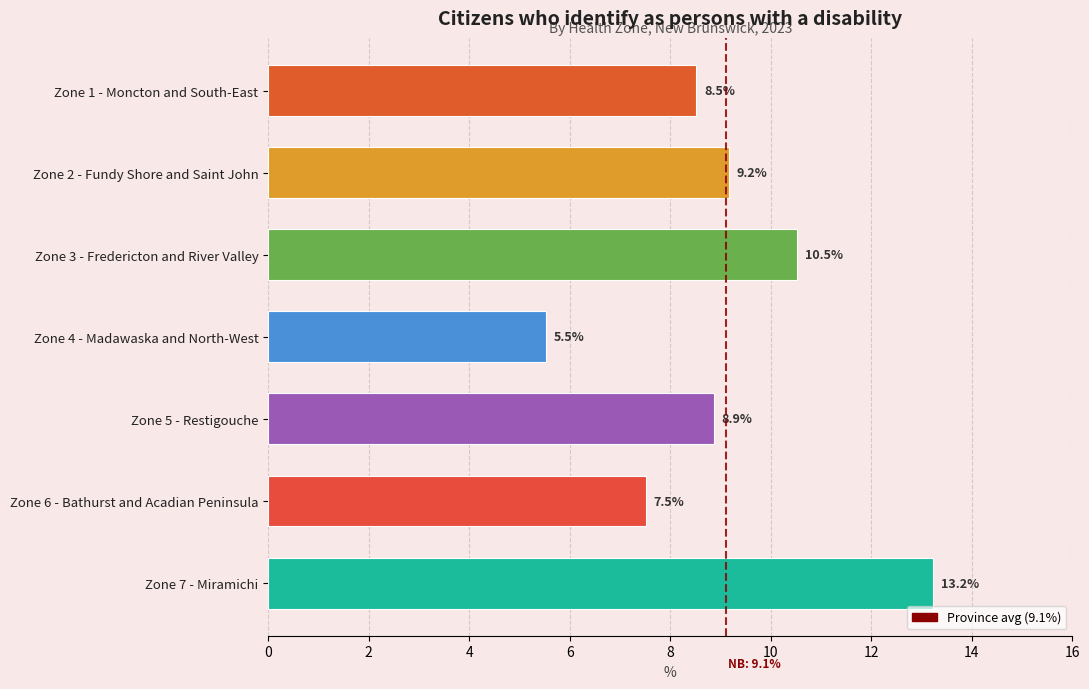

True or false: the data shows 5.5 at Zone 4 - Madawaska and North-West.

True